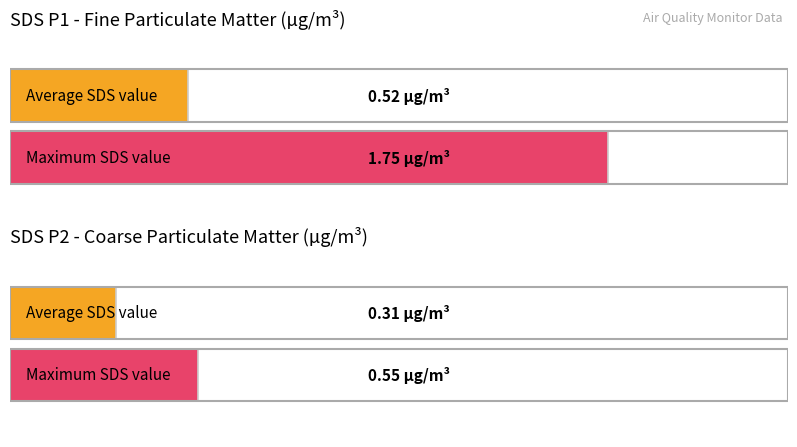

At which label is SDS_P1 closest to 0?

SDS_P1 Avg